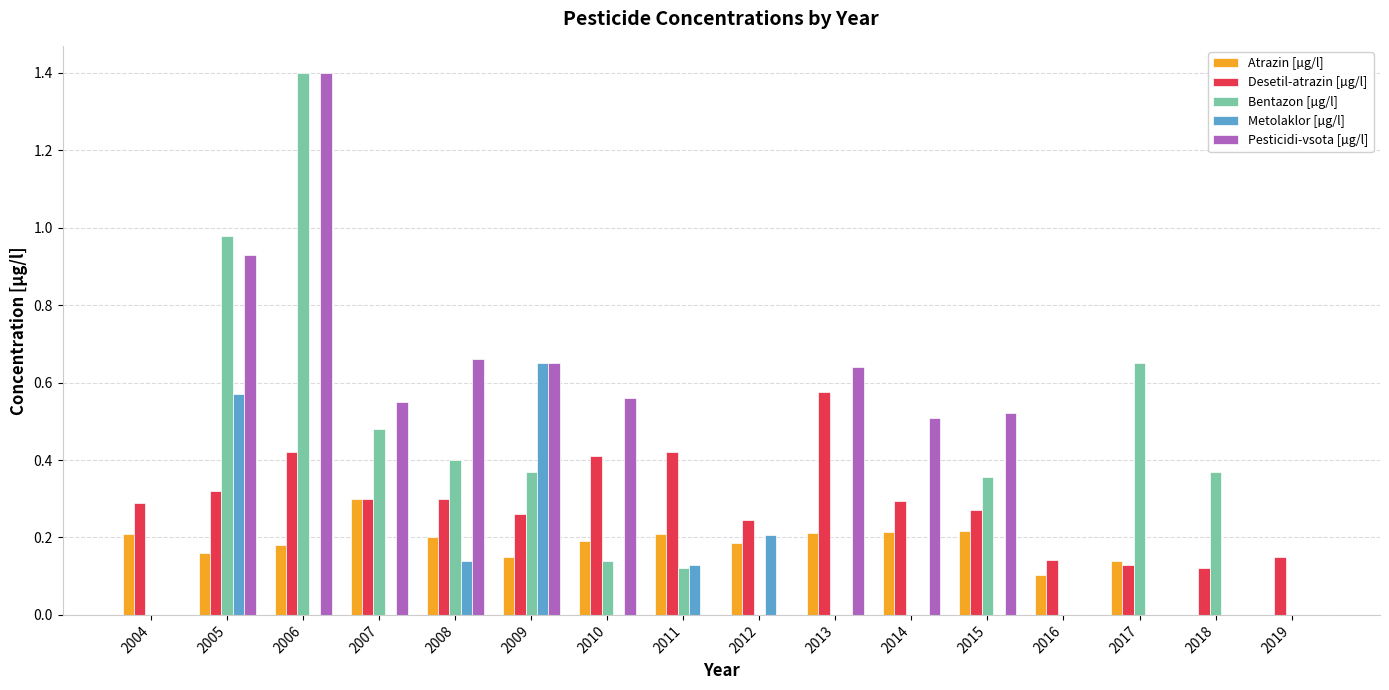

What is the maximum value shown in the chart?

1.4